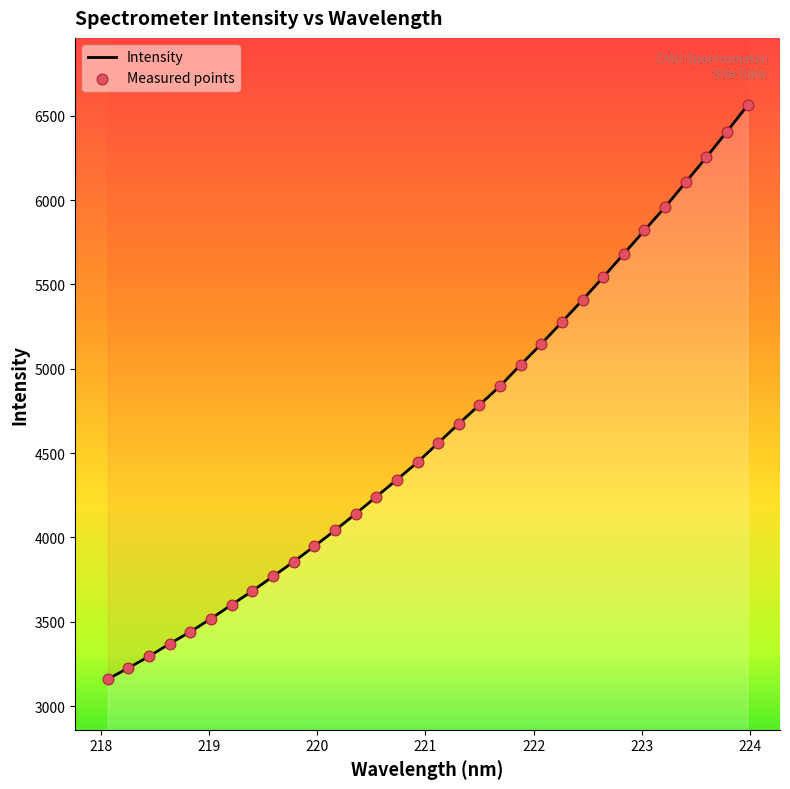

Which series contains the lowest Y value?

Intensity